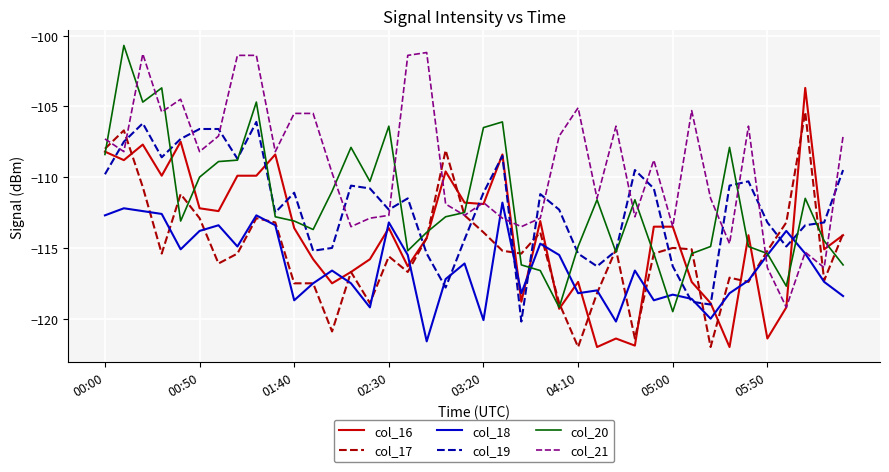

Which series has the widest spread of values?

col_20